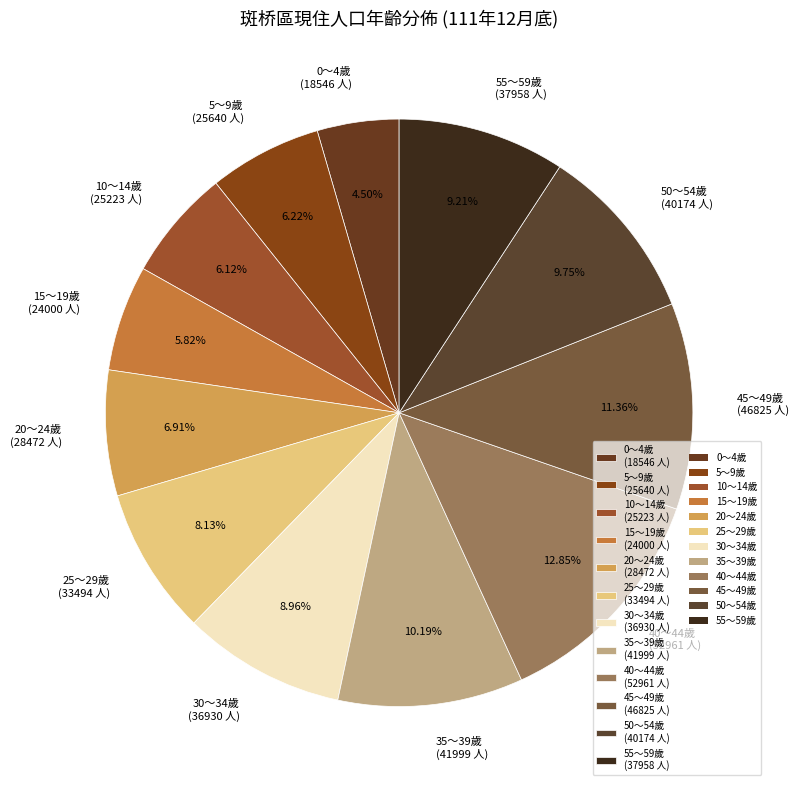

What is the largest slice in the pie chart?

40～44歲